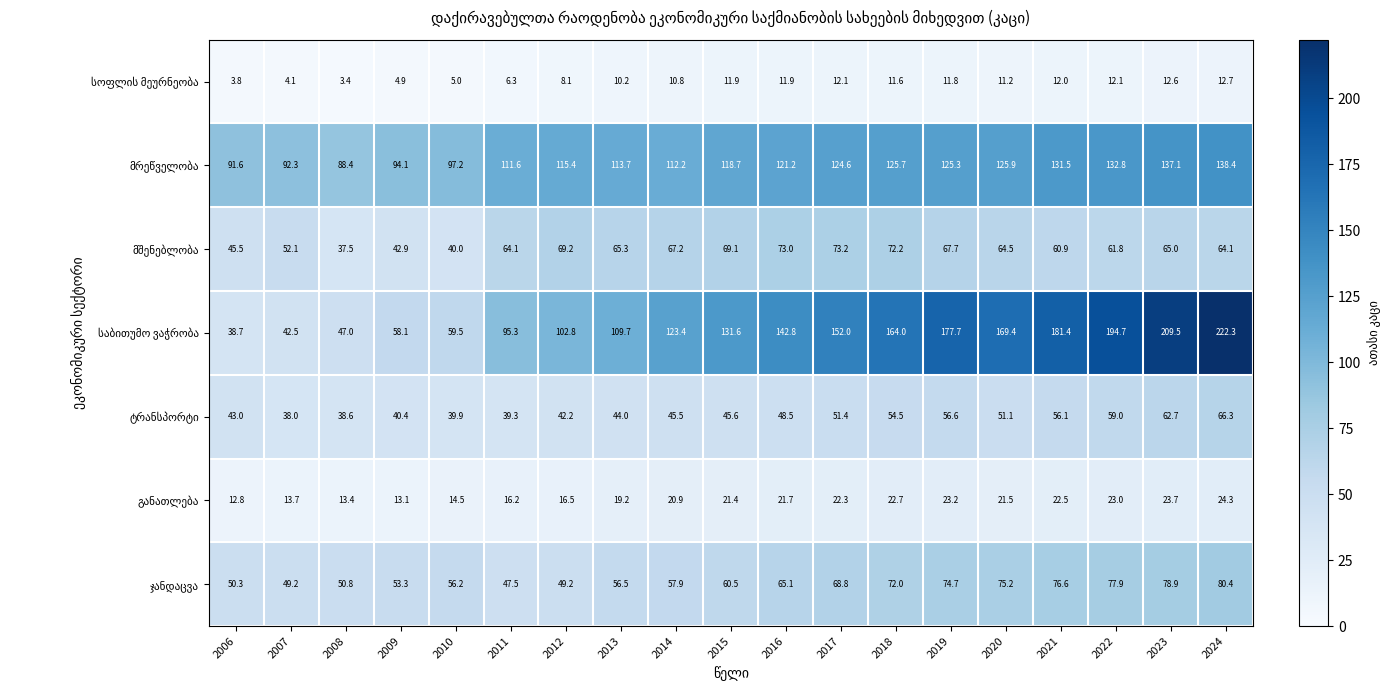

How many distinct data groups are displayed?

7